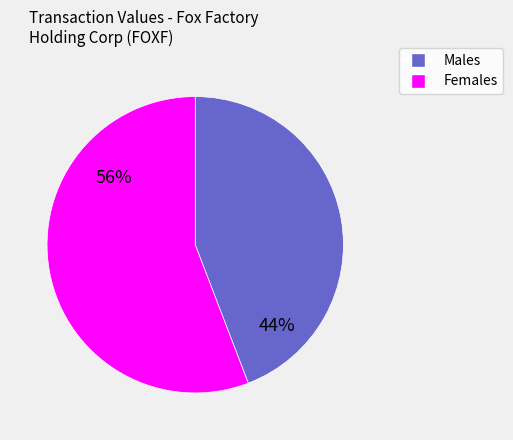

Does any single category account for the majority?

Yes